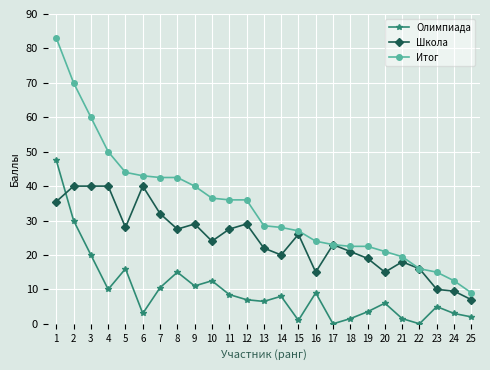

True or false: Итог and Олимпиада cross at least once.

False